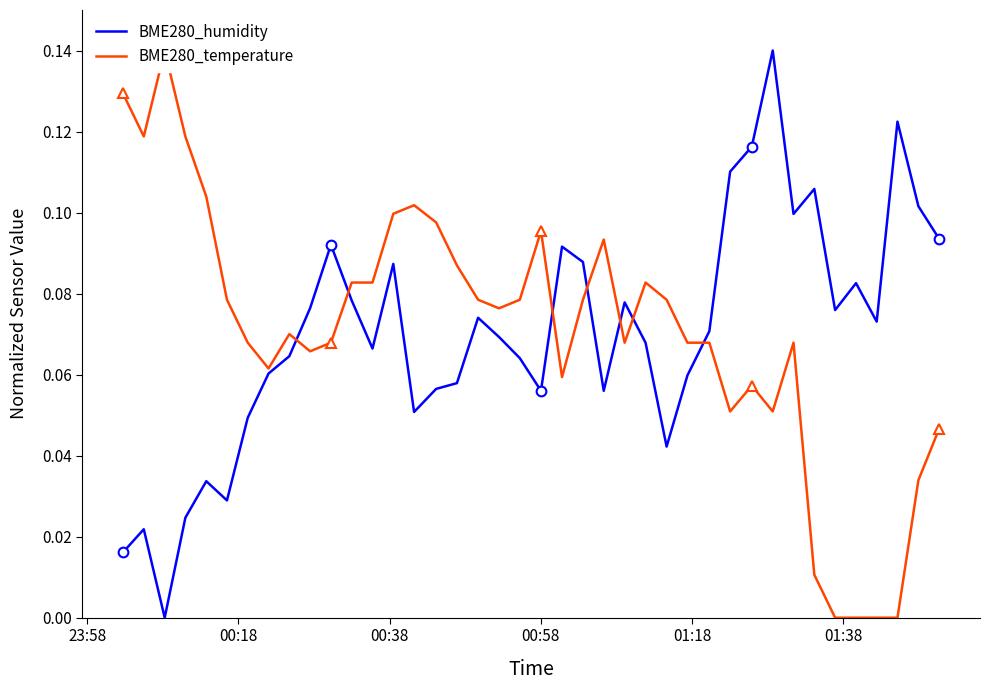

The value of BME280_humidity at 18 is 0.1. True or false?

False